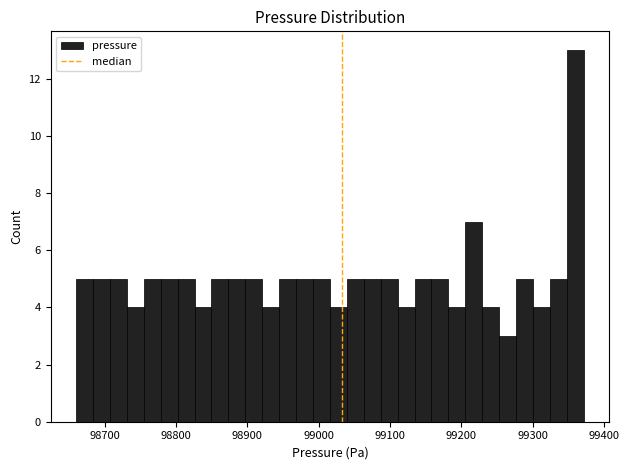

Read against the x-axis, roughly where is the centre of the tallest bar?

99360